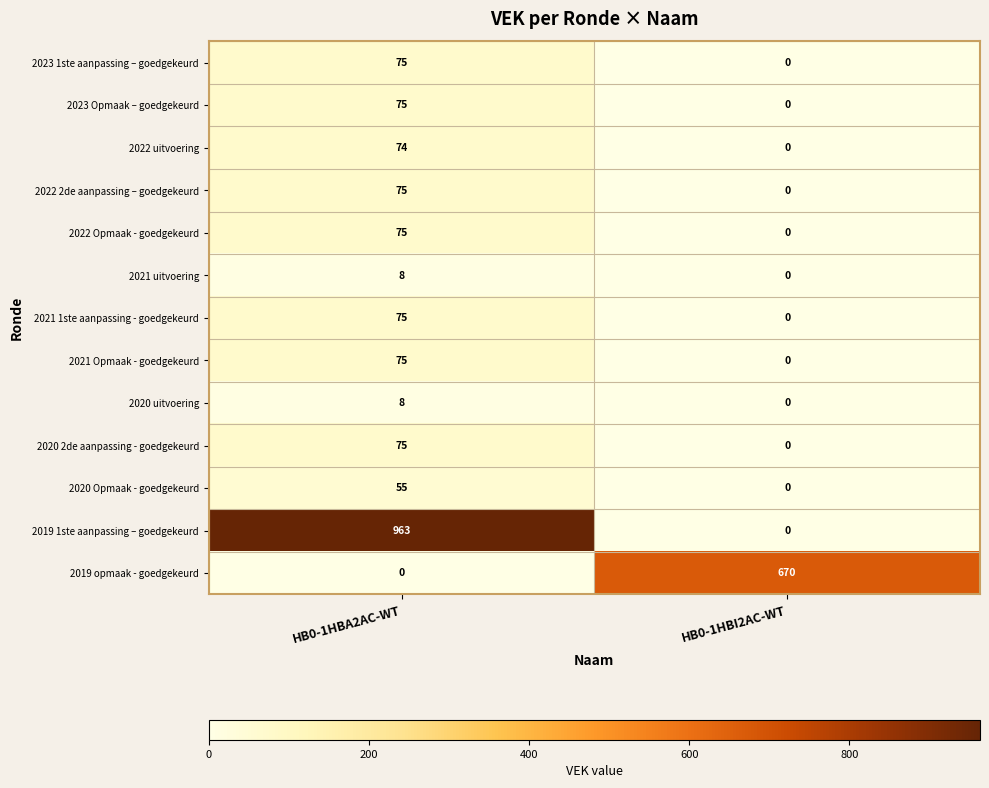

Rank the categories by 2020 Opmaak - goedgekeurd value from lowest to highest.

HB0-1HBI2AC-WT, HB0-1HBA2AC-WT